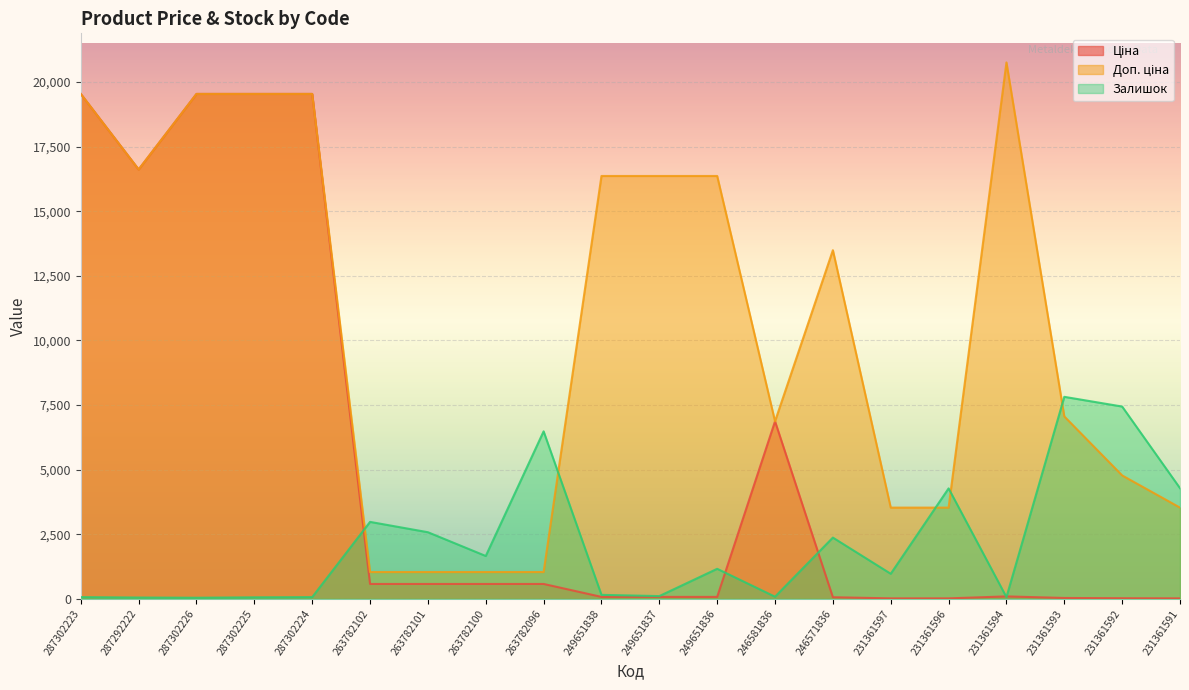

What are all the series names shown in the legend?

Ціна, Доп. ціна, Залишок